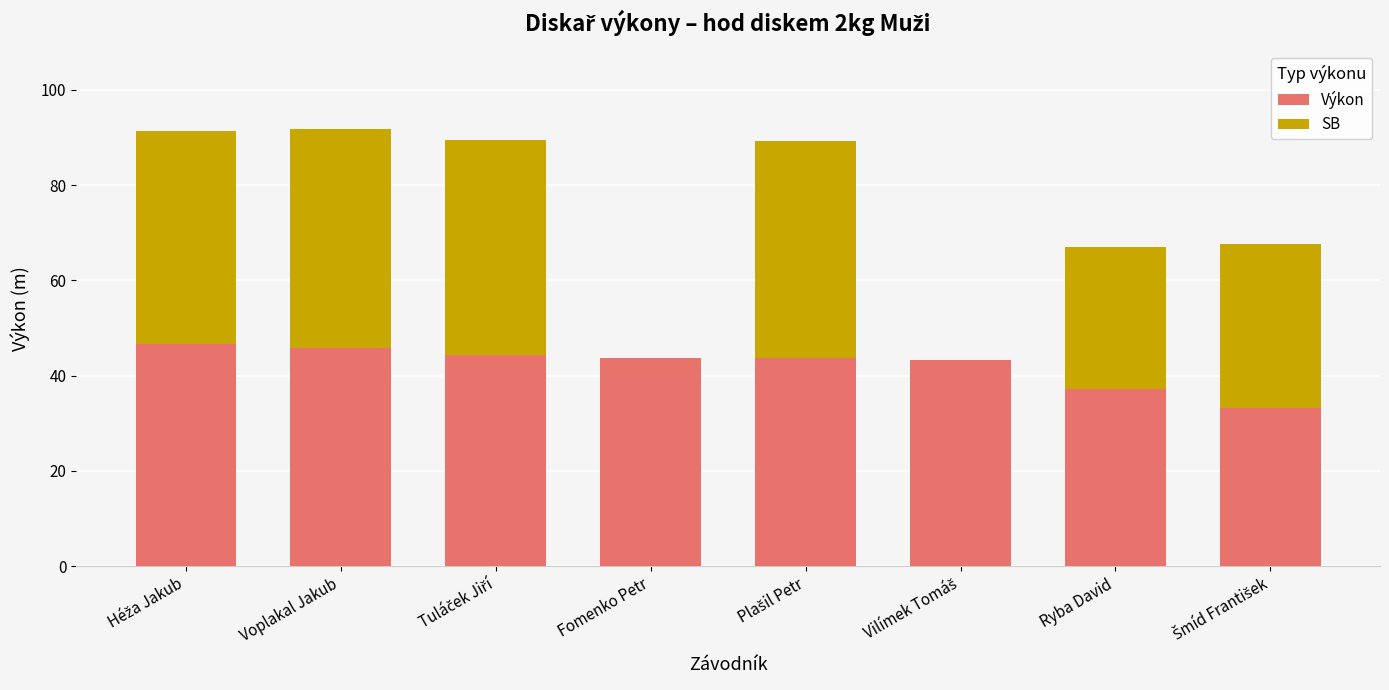

Is it true that Výkon equals 37.1 at Ryba David?

True